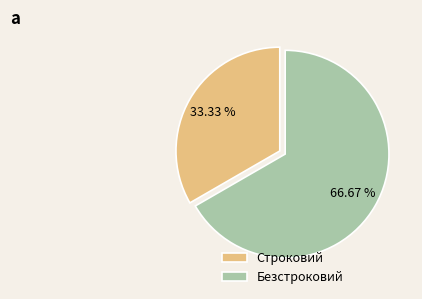

What is the total percentage of Строковий and Безстроковий?

100.0%